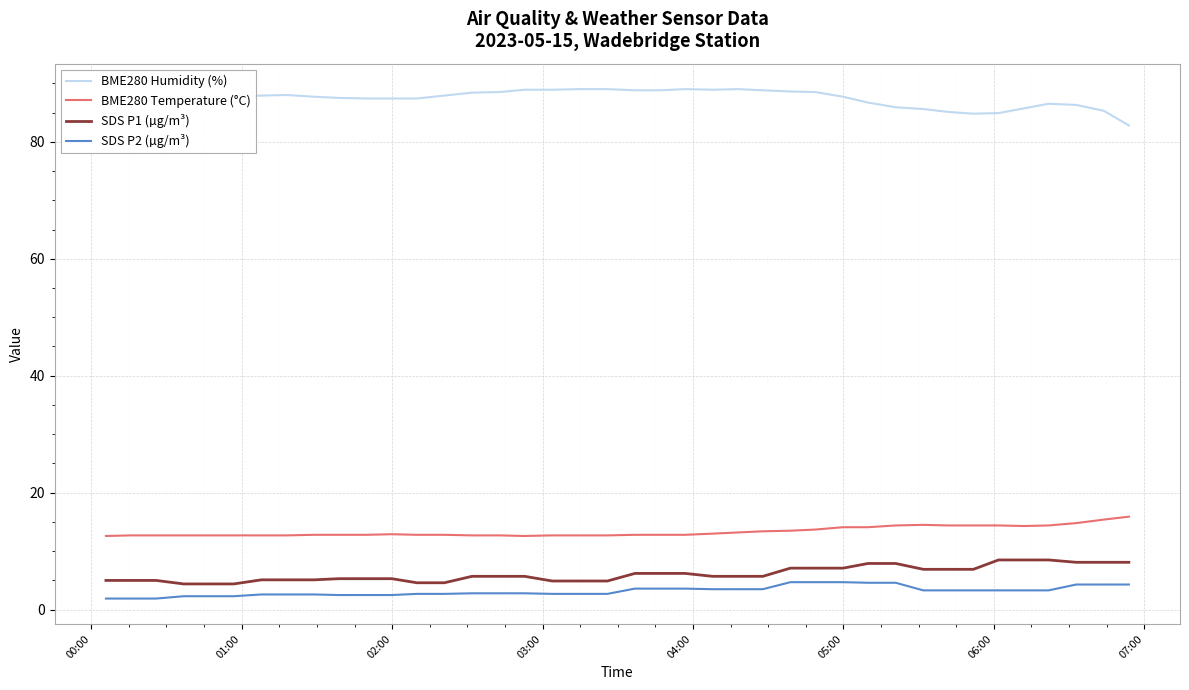

What is the maximum value for SDS P1 (µg/m³)?

8.5